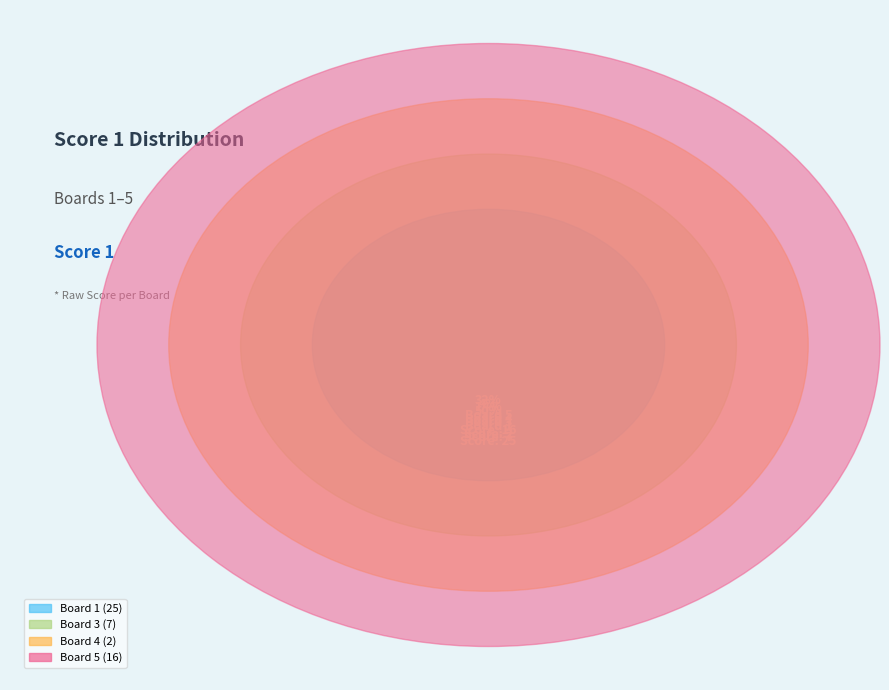

Is it true that Board 1 is 50% of the pie?

True